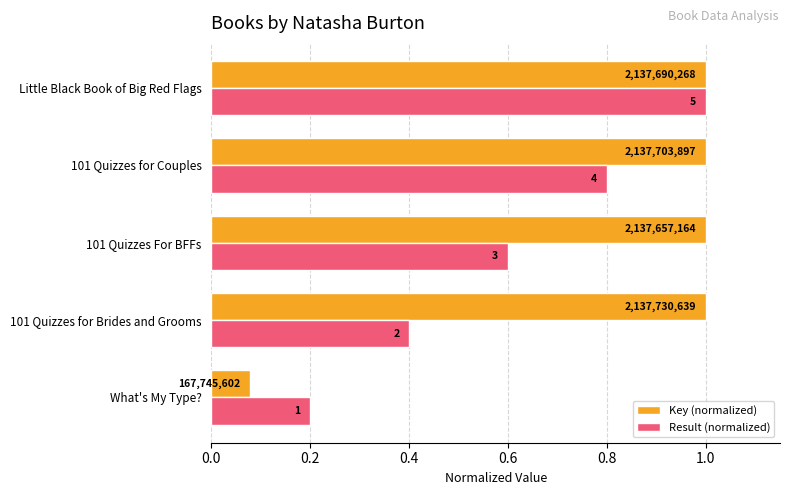

What is the average value of the Result (normalized) series?

0.6